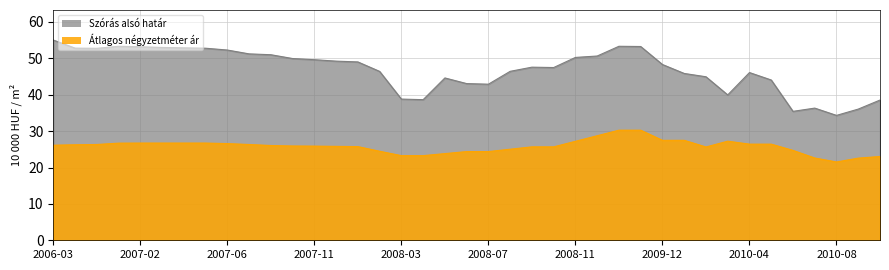

Which series has the largest total across all categories?

Szórás alsó határ